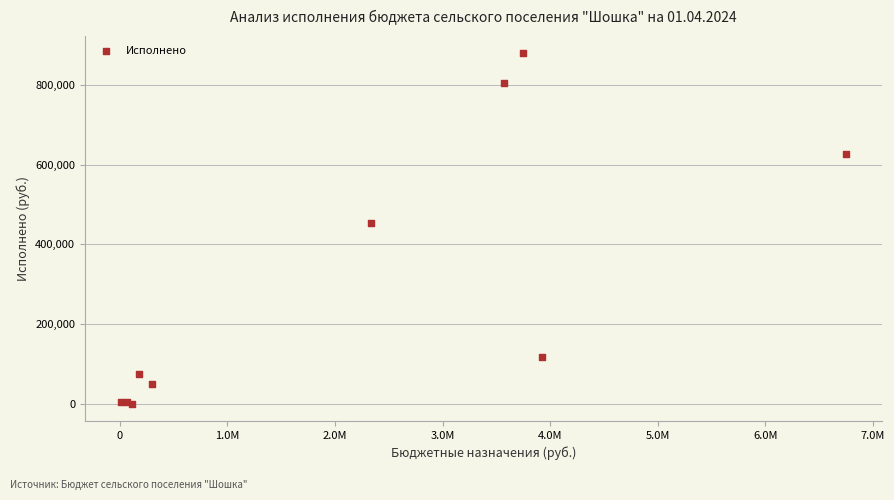

What Y value in the scatter plot is closest to 439666?

452492.6